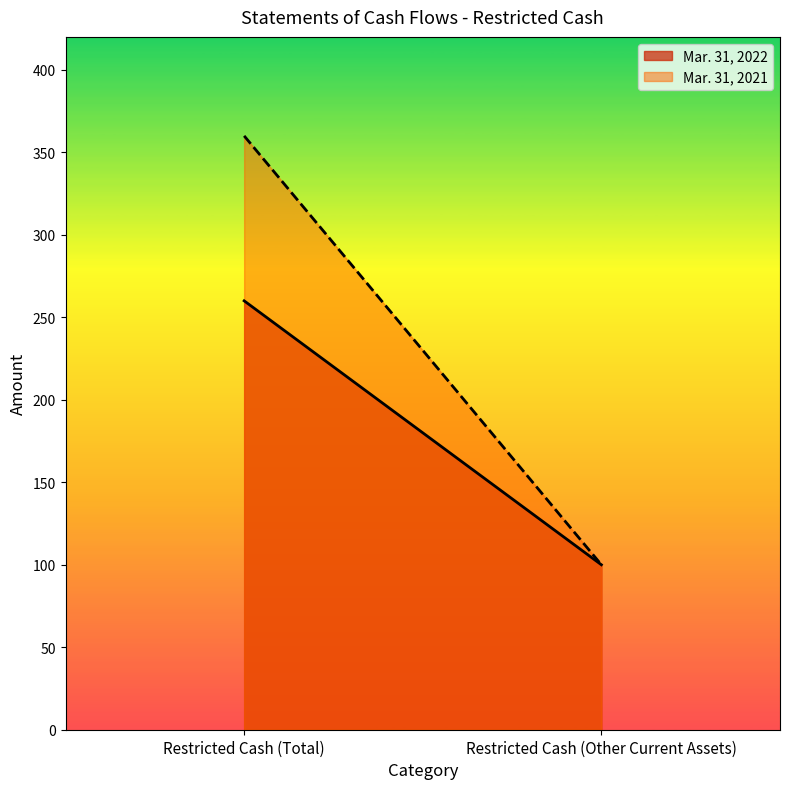

How many lines are shown in the chart?

2